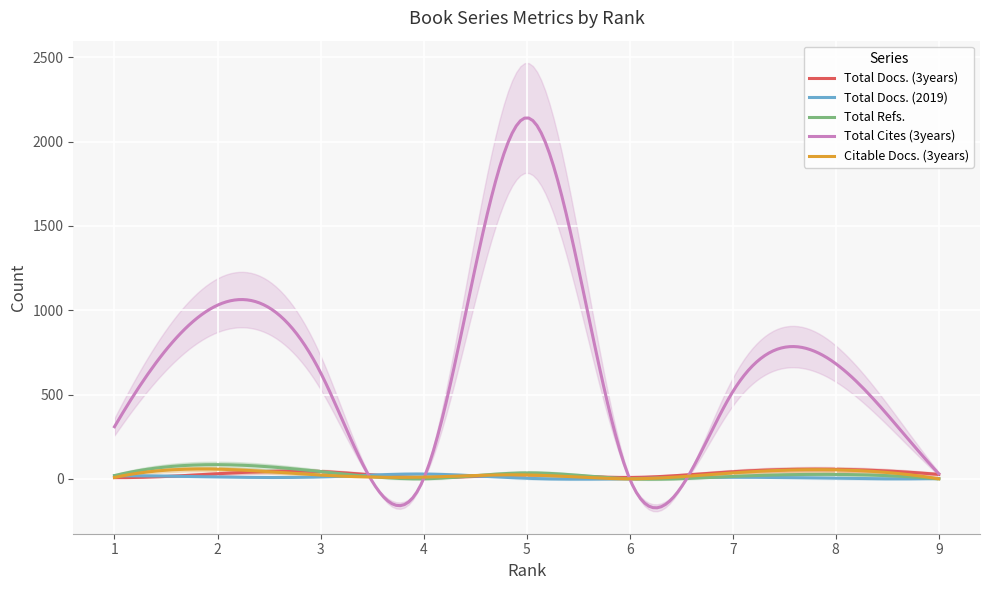

How many interior local valleys does the Citable Docs. (3years) series have?

2